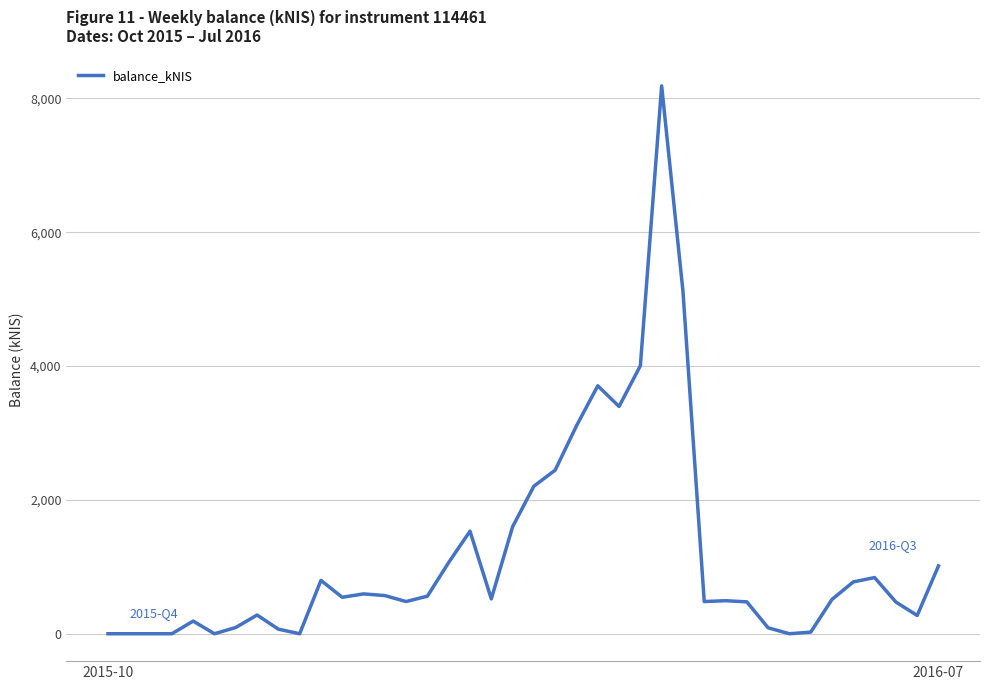

What is the maximum value shown in the chart?

8188.4